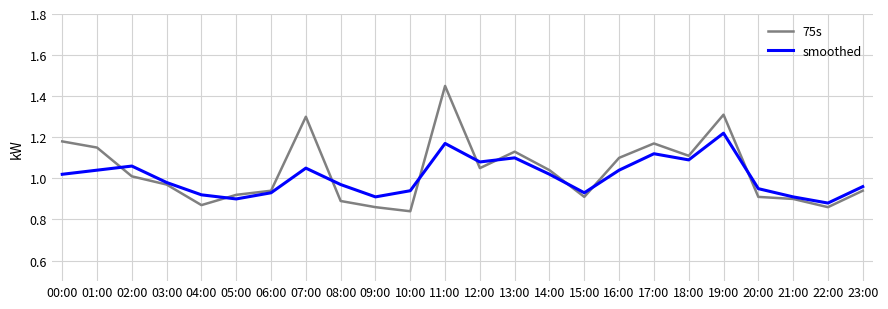

At which label does 75s reach its peak?

11:00